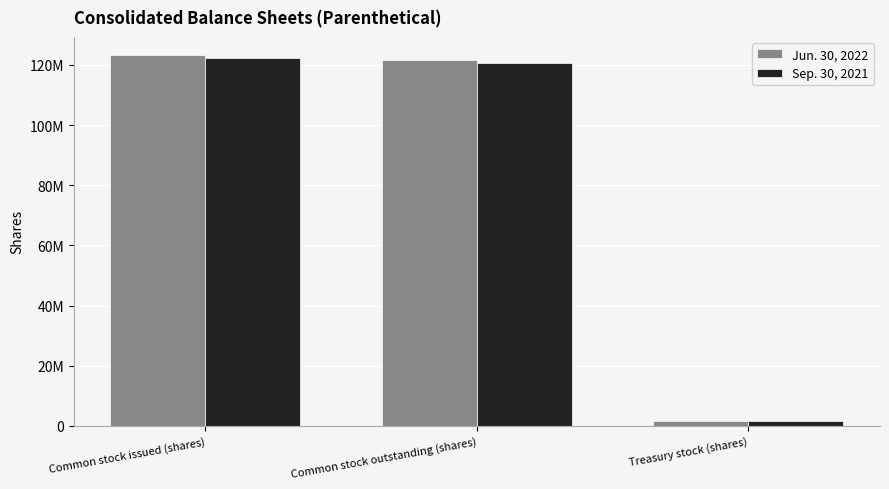

What are all the series names shown in the legend?

Jun. 30, 2022, Sep. 30, 2021